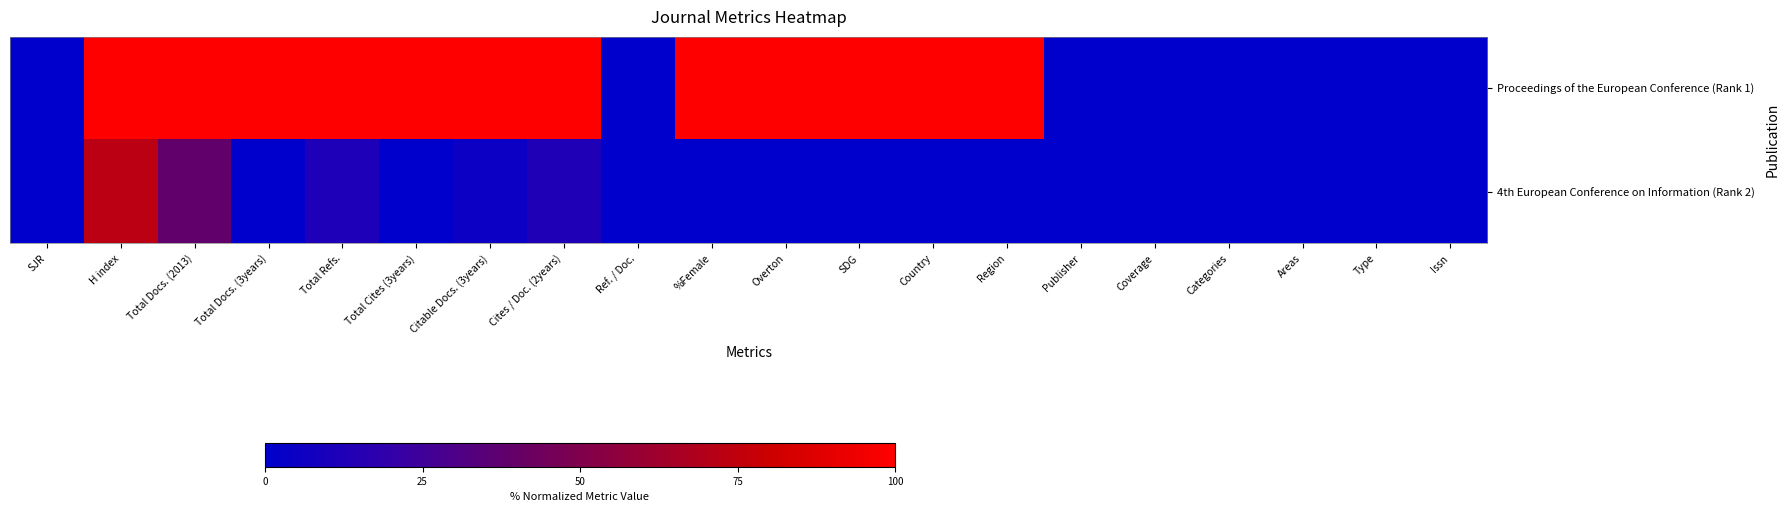

How many categories are shown in the chart?

20